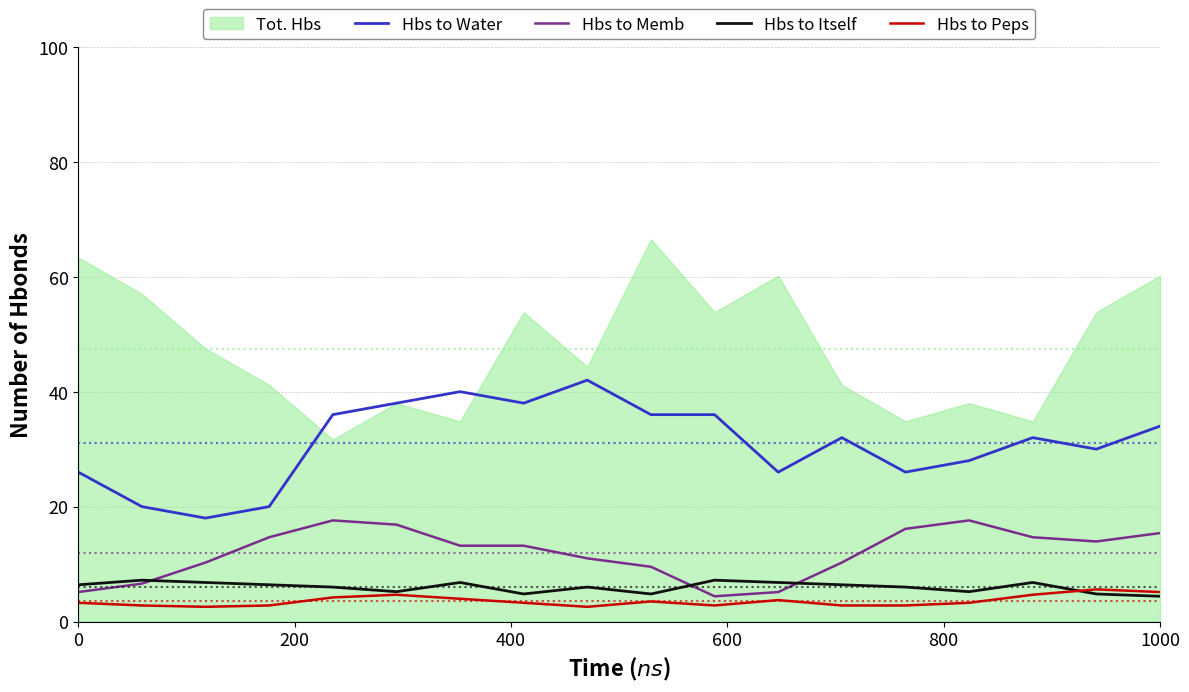

What is the difference between the maximum and second lowest values in the Hbs to Itself series?

2.4